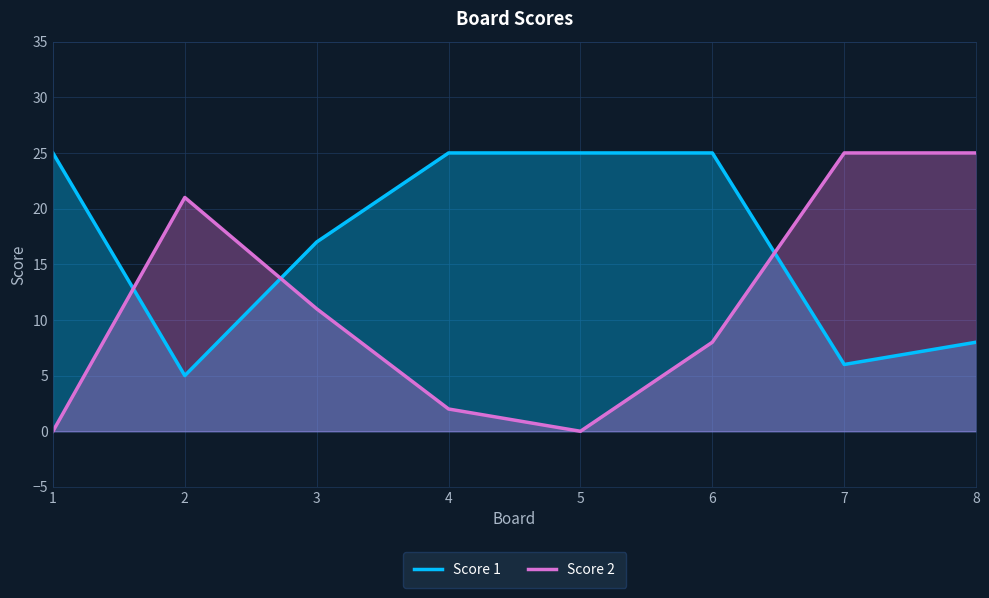

What is the highest value of the Score 2 series?

25